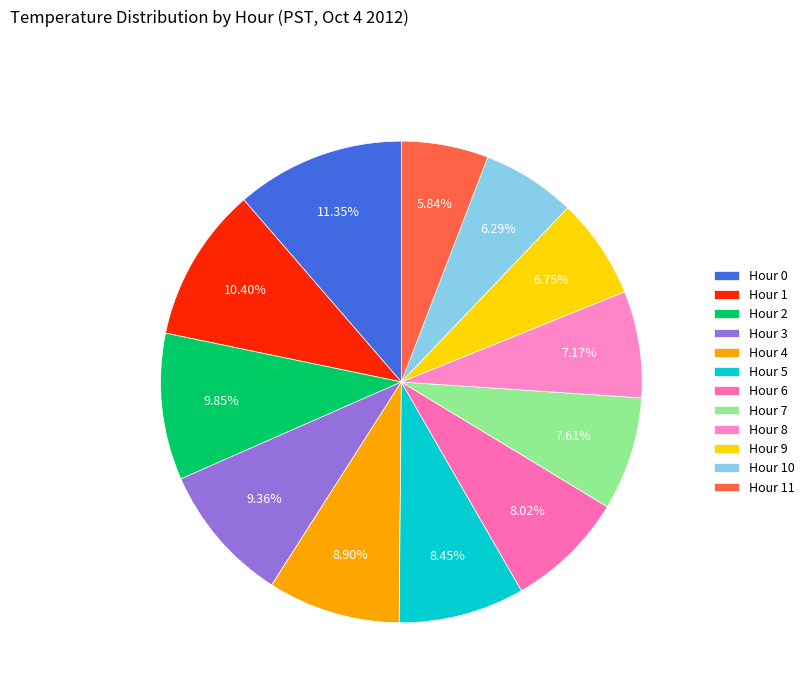

Which slice is the largest?

Hour 0